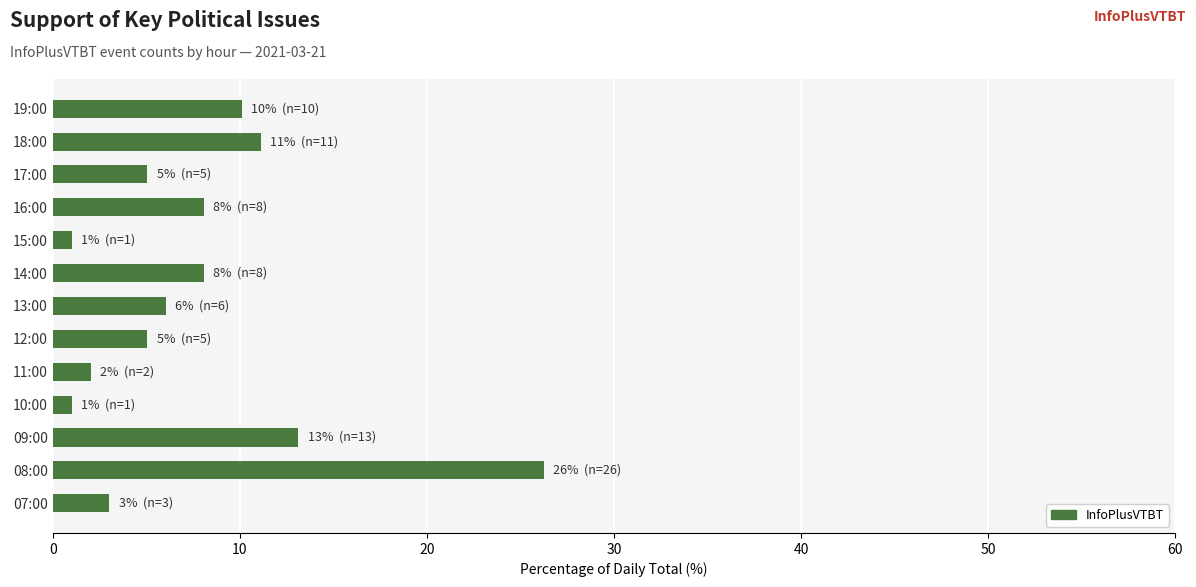

What is the difference between the second highest and second lowest values?

12.1